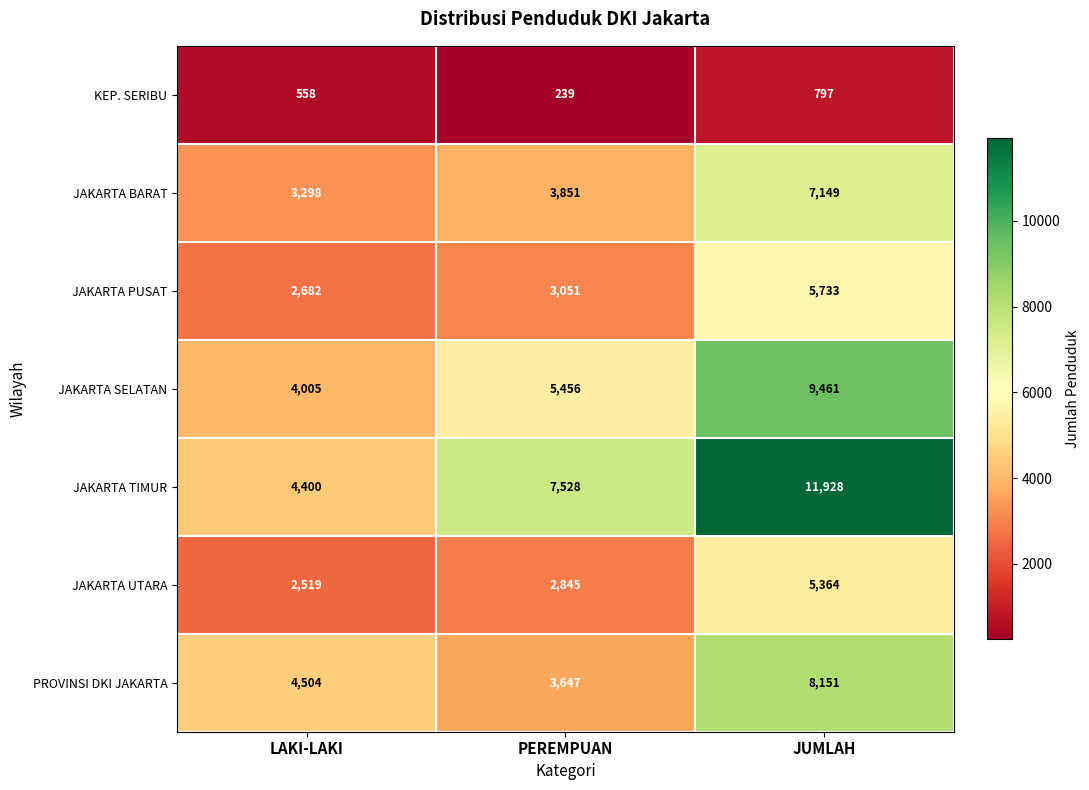

At how many categories does at least one series exceed 7380?

2